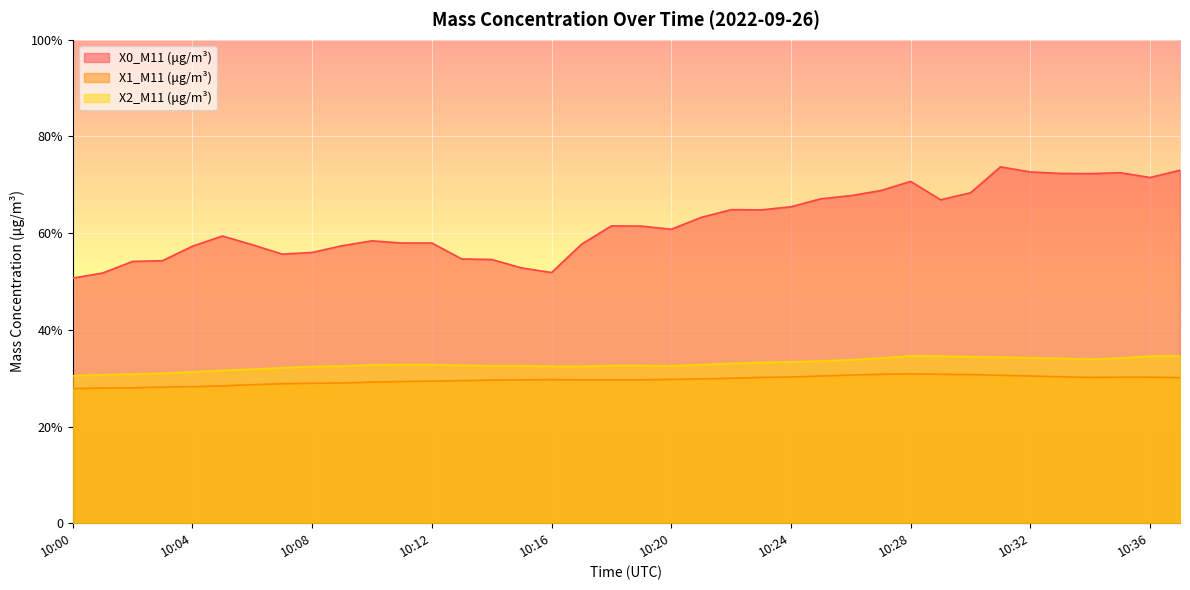

Which series has the widest spread of values?

X0_M11 (μg/m³)